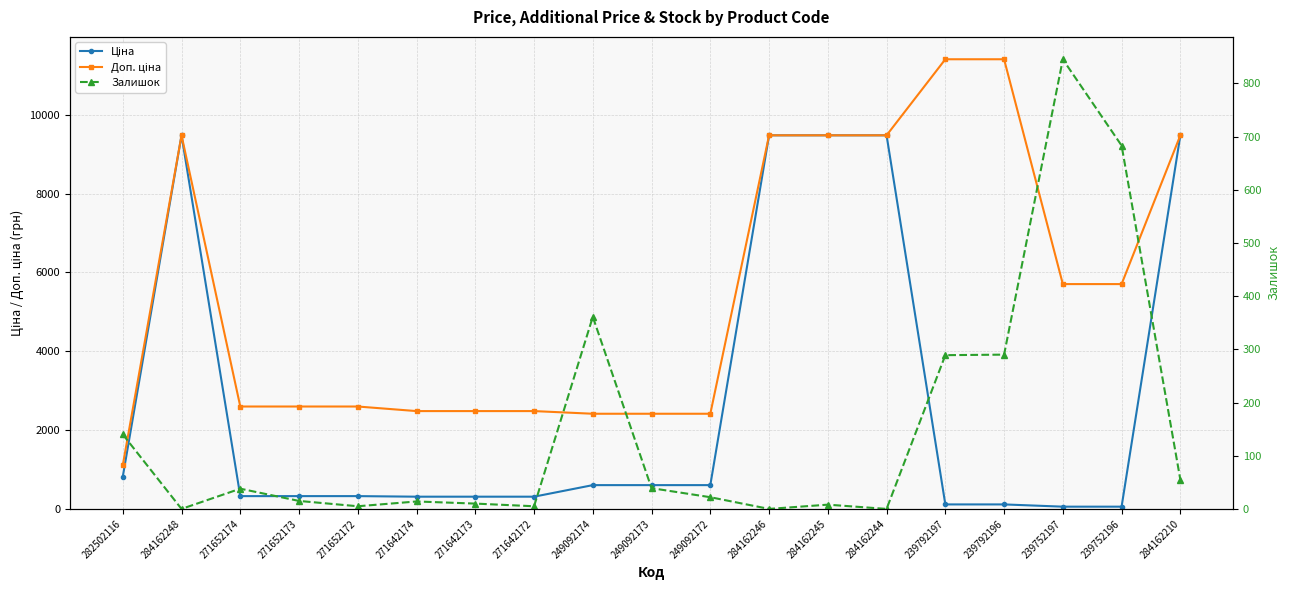

True or false: Доп. ціна and Залишок intersect in this chart.

False